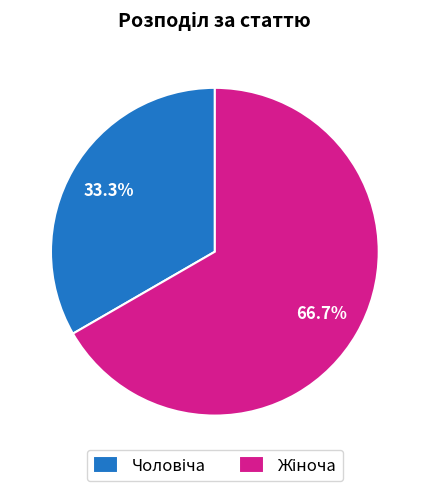

Is there a majority slice in this chart?

Yes